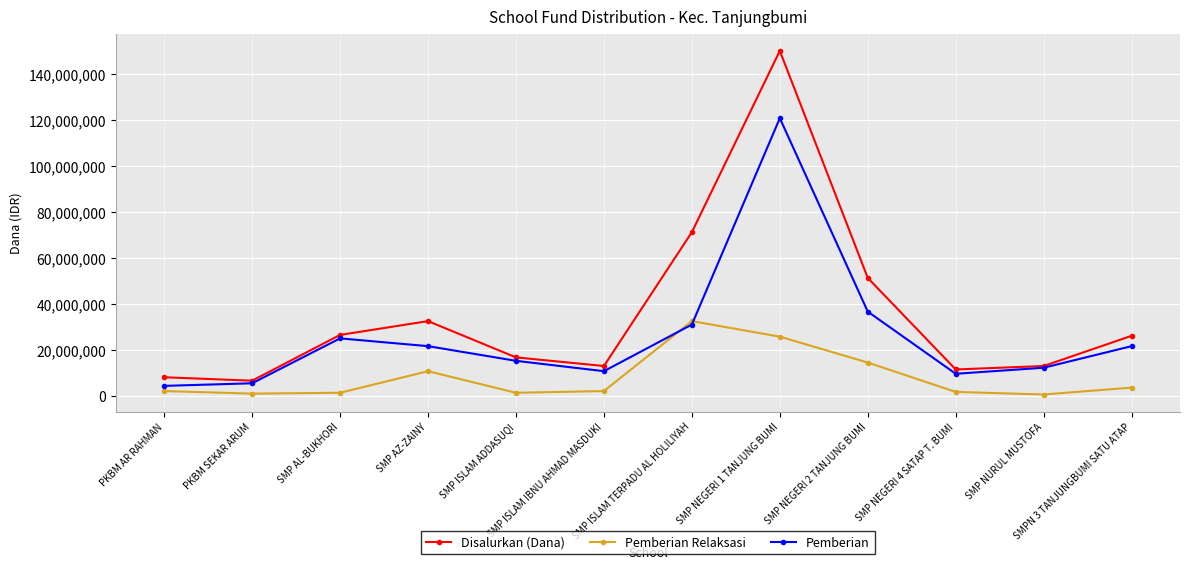

Does the chart display data point markers on the line(s)?

Yes